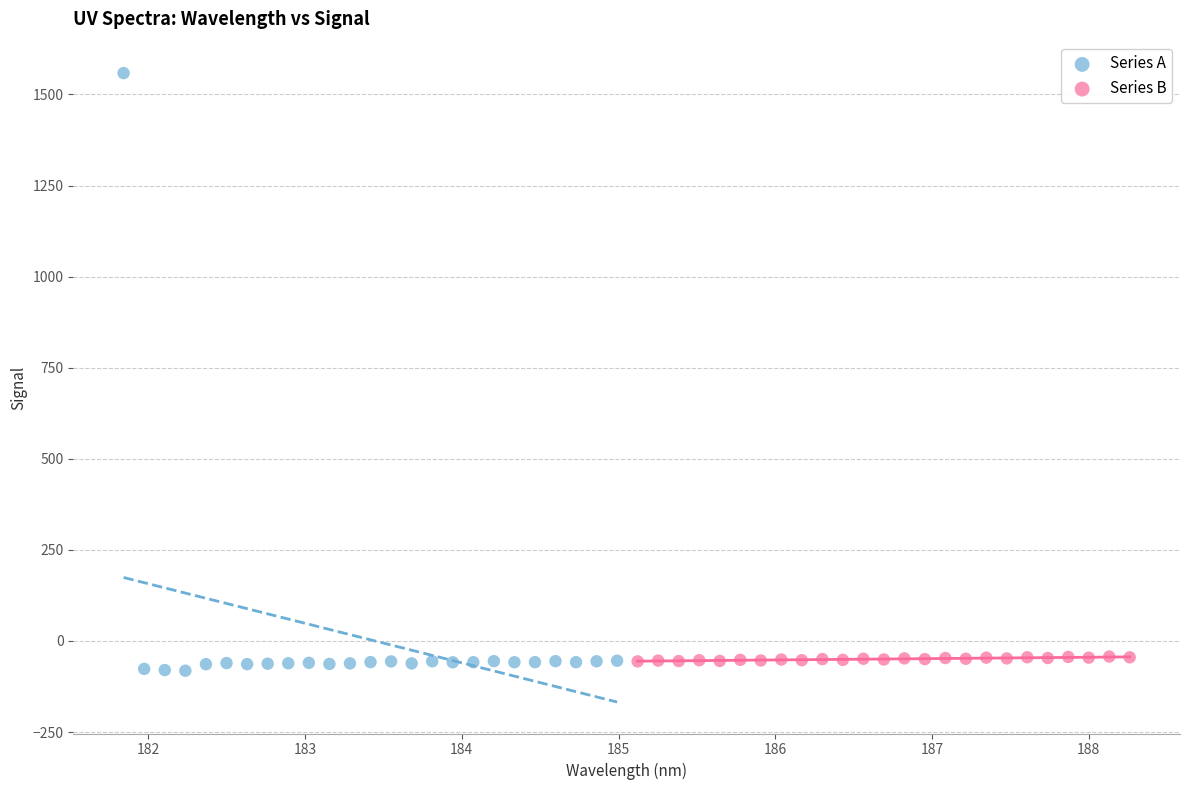

Which series contains the highest Y value?

Series A